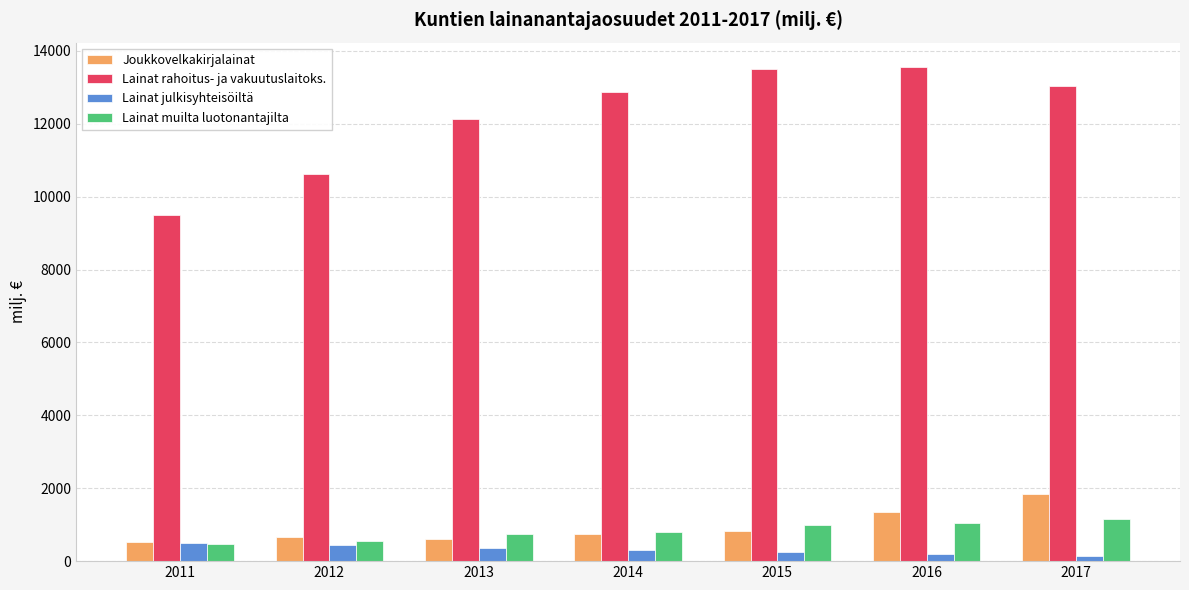

How many groups of bars are there?

7